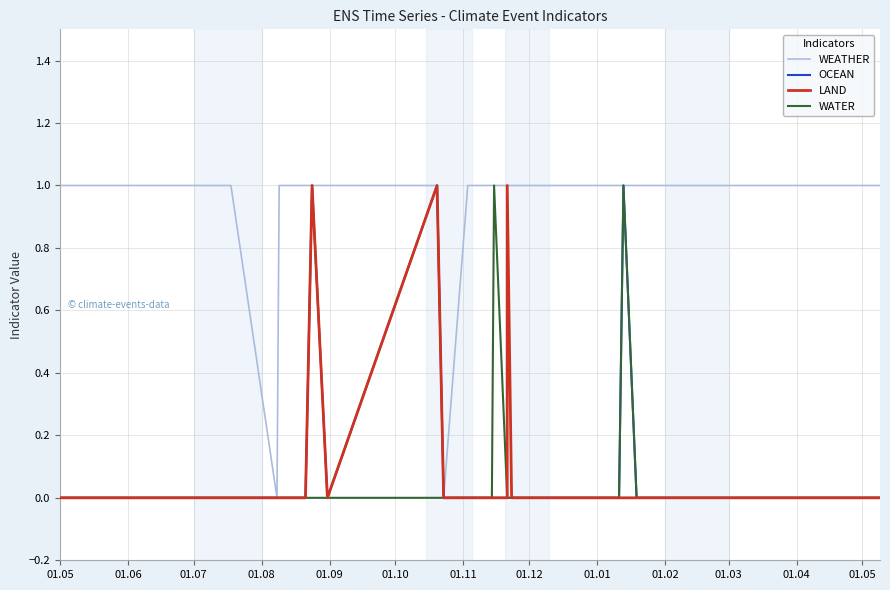

At which label is LAND closest to 0?

01.05